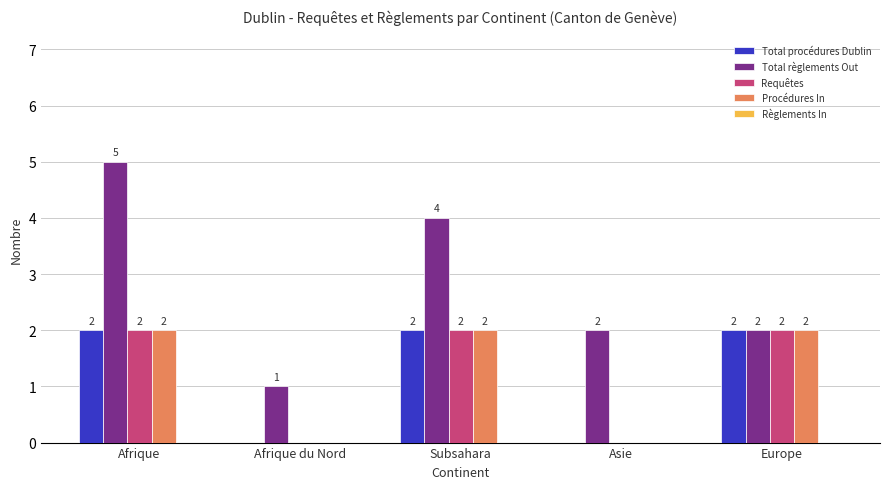

The Procédures In series shows 2 at Afrique. True or false?

True